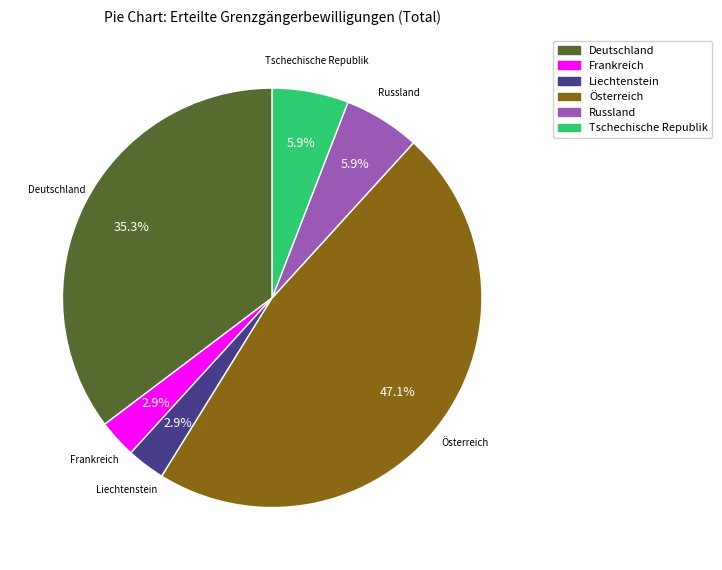

What is the total percentage of Liechtenstein and Deutschland?

38.2%